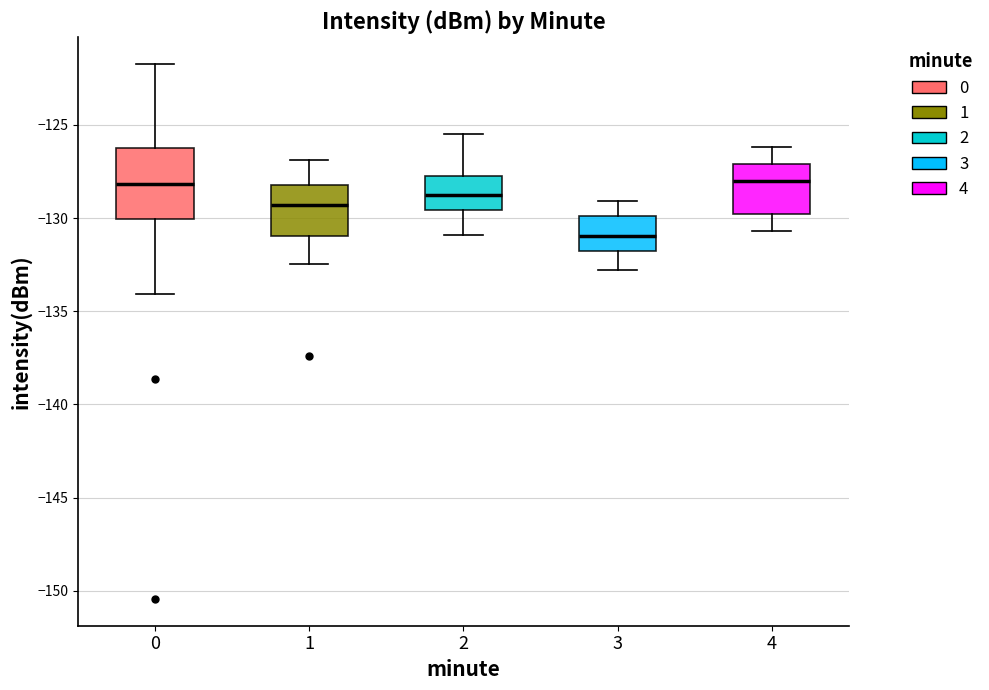

Which box has the lowest median line?

3